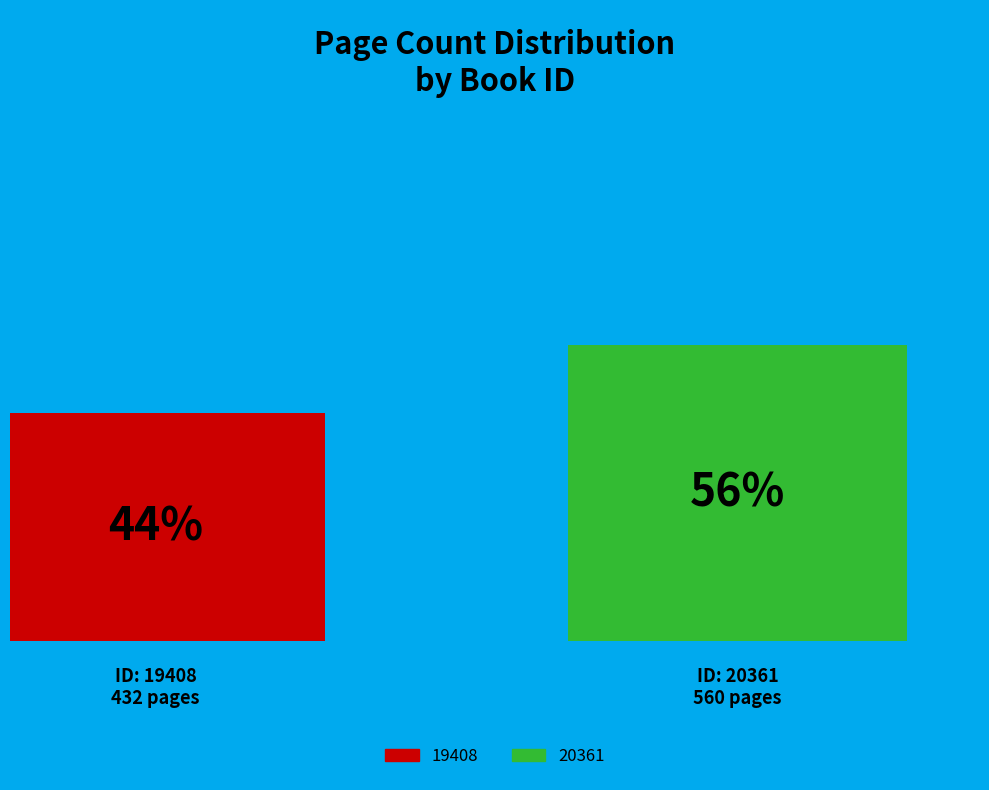

Which category has the biggest portion of the pie?

20361